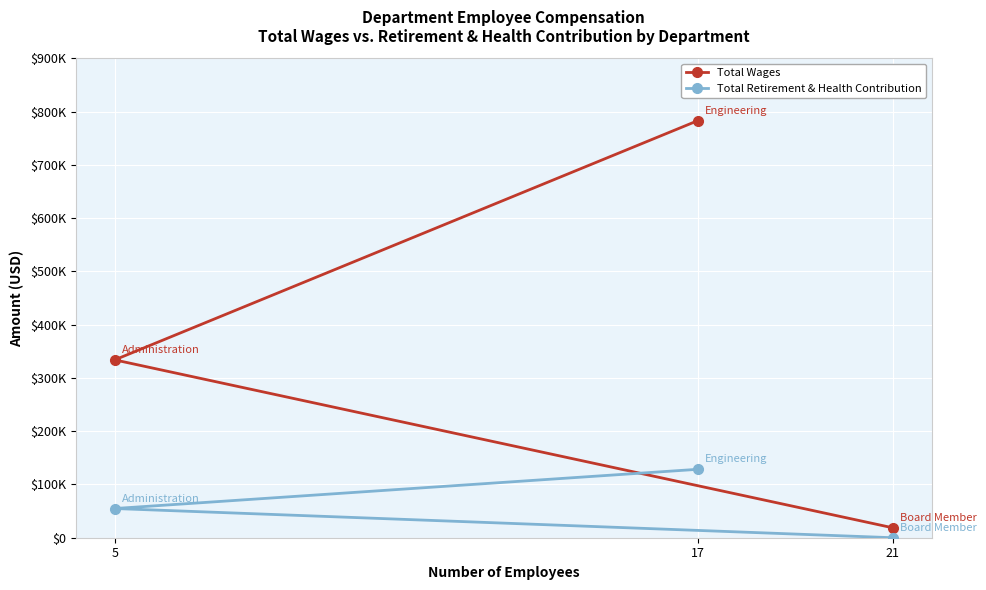

List the series in order of their peak value, highest first.

Total Wages, Total Retirement & Health Contribution